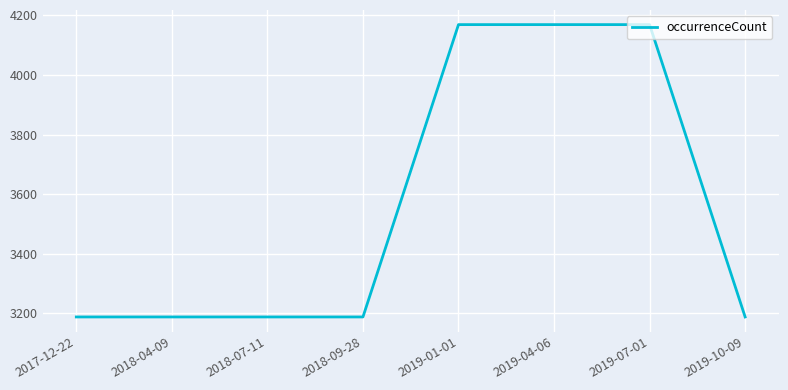

What is the average value?

3556